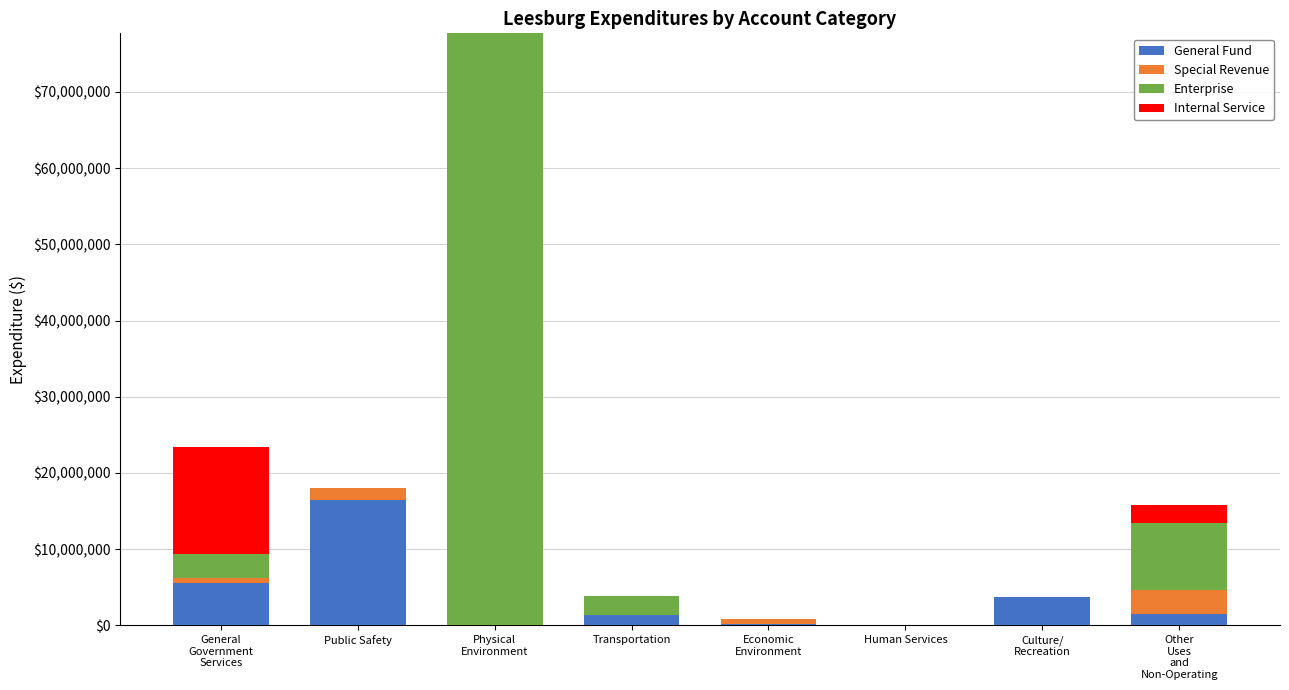

What is the sum of all General Fund values?

29003092